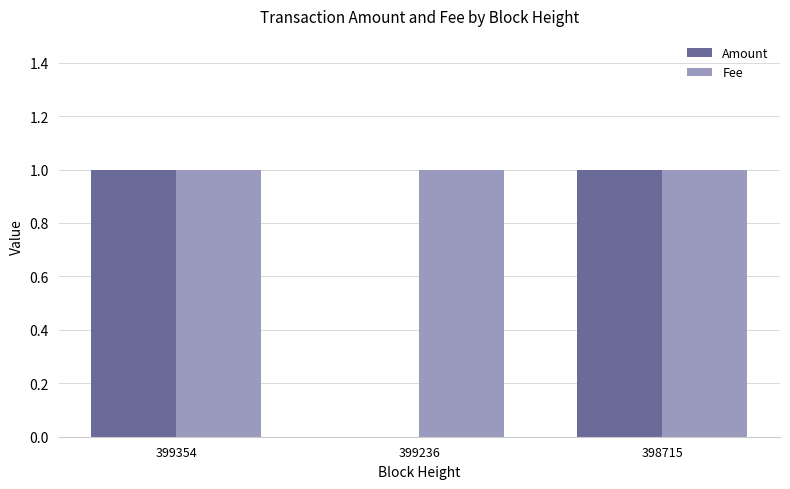

What is the sum of all Fee values?

3